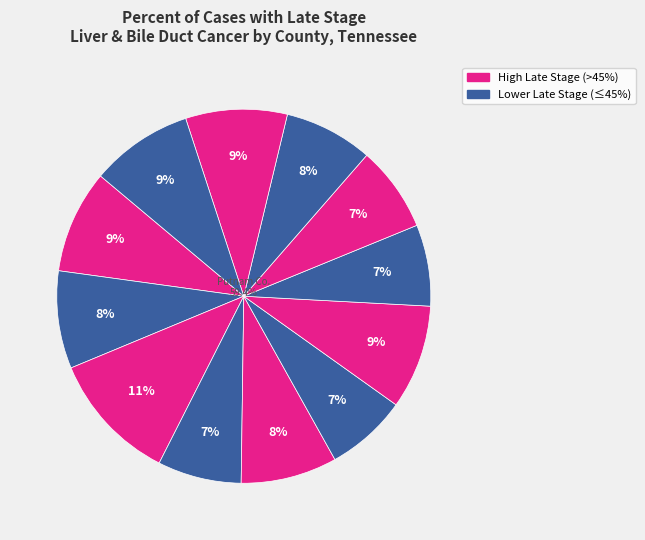

Does any single category account for the majority?

No